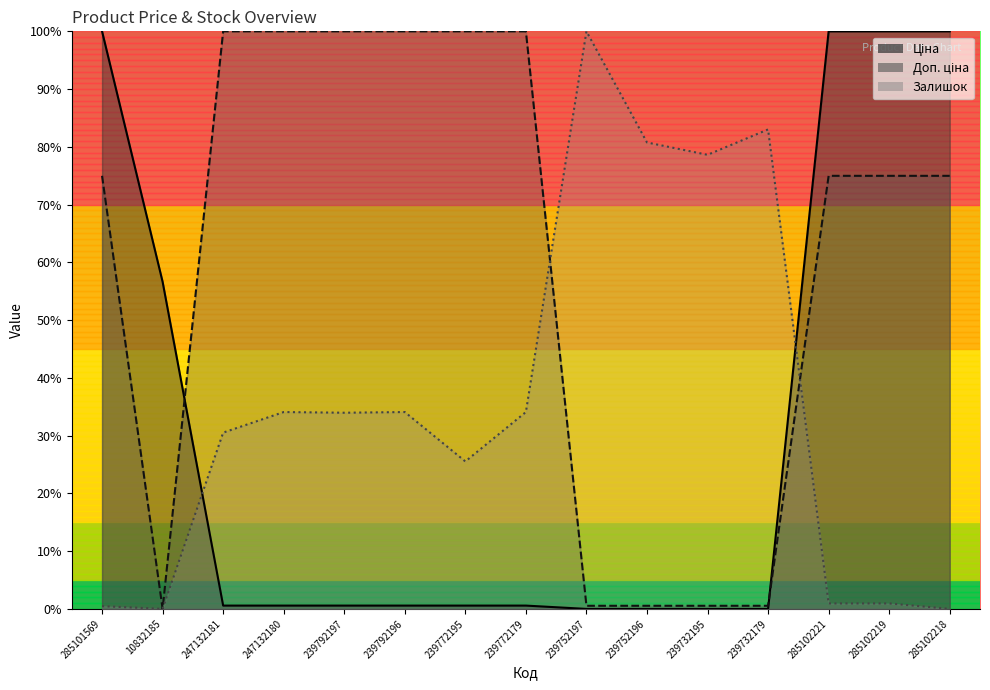

How many intersections are there between Ціна and Доп. ціна?

2